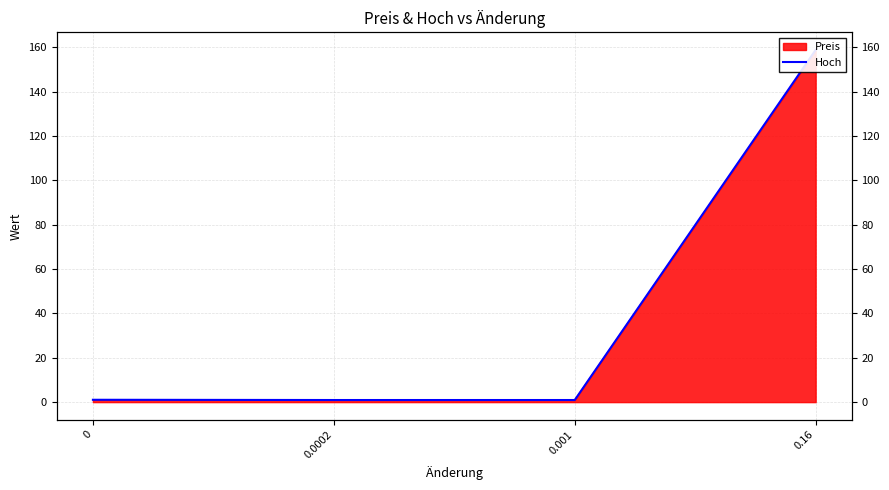

Which has a higher value, 0.0002 or 0.001?

0.0002